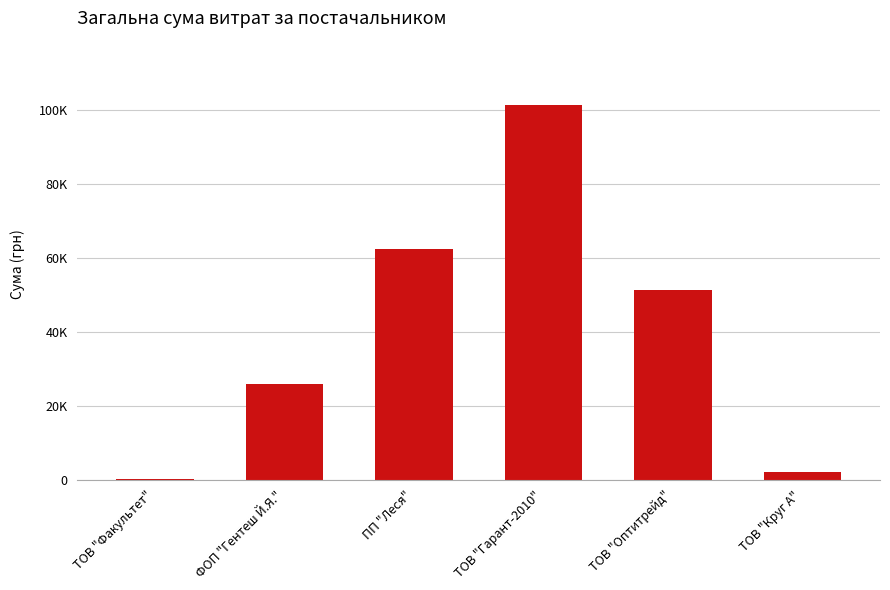

What is the minimum value shown in the chart?

165.0